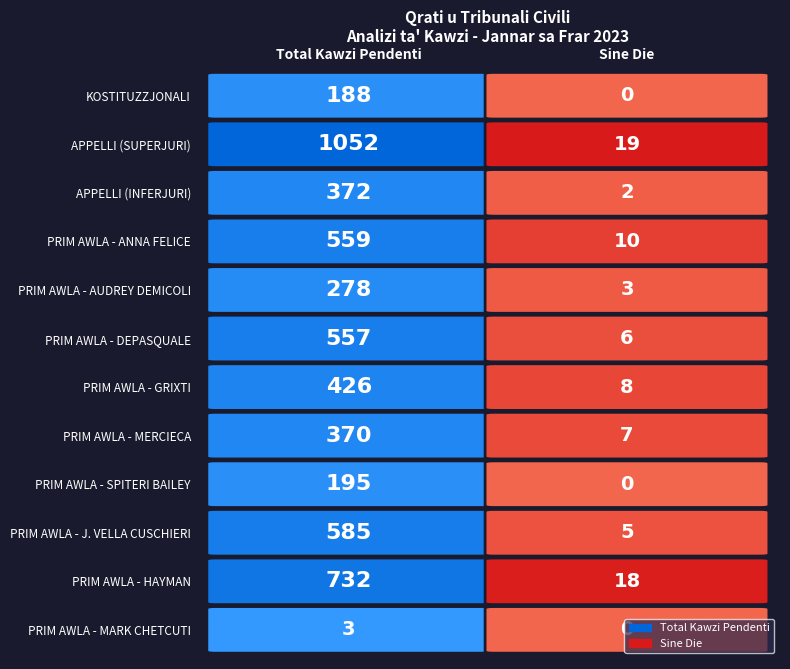

What is the sum of the QORTI CIVILI, PRIM` AWLA (FRANCESCO DEPASQUALE) values at 1 and 0?

563